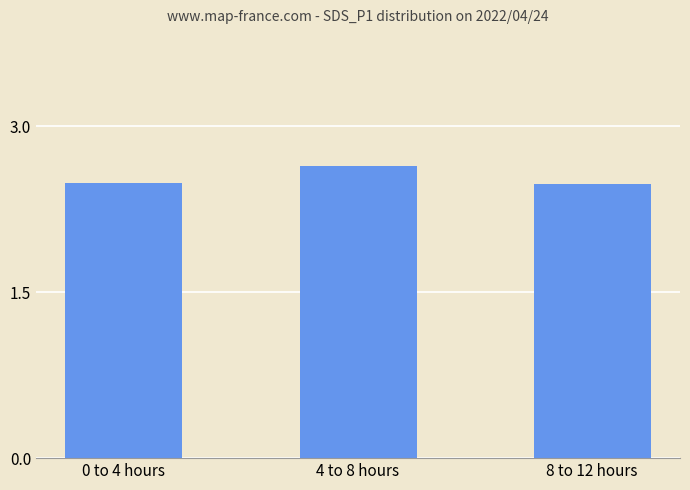

Which category has the highest value across all series?

4 to 8 hours